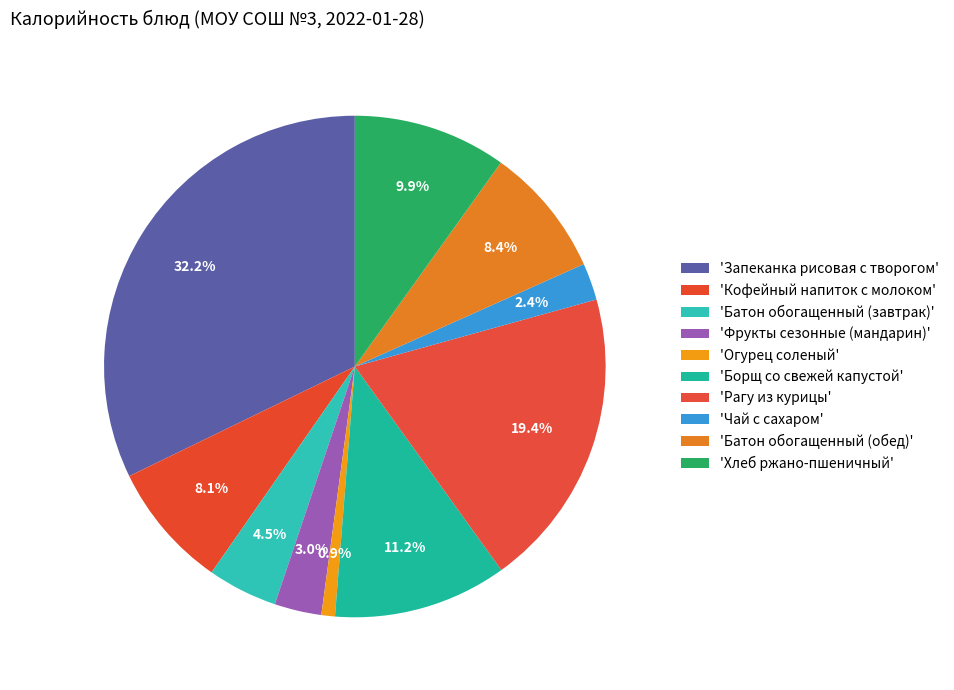

Which category has the biggest portion of the pie?

Запеканка рисовая с творогом